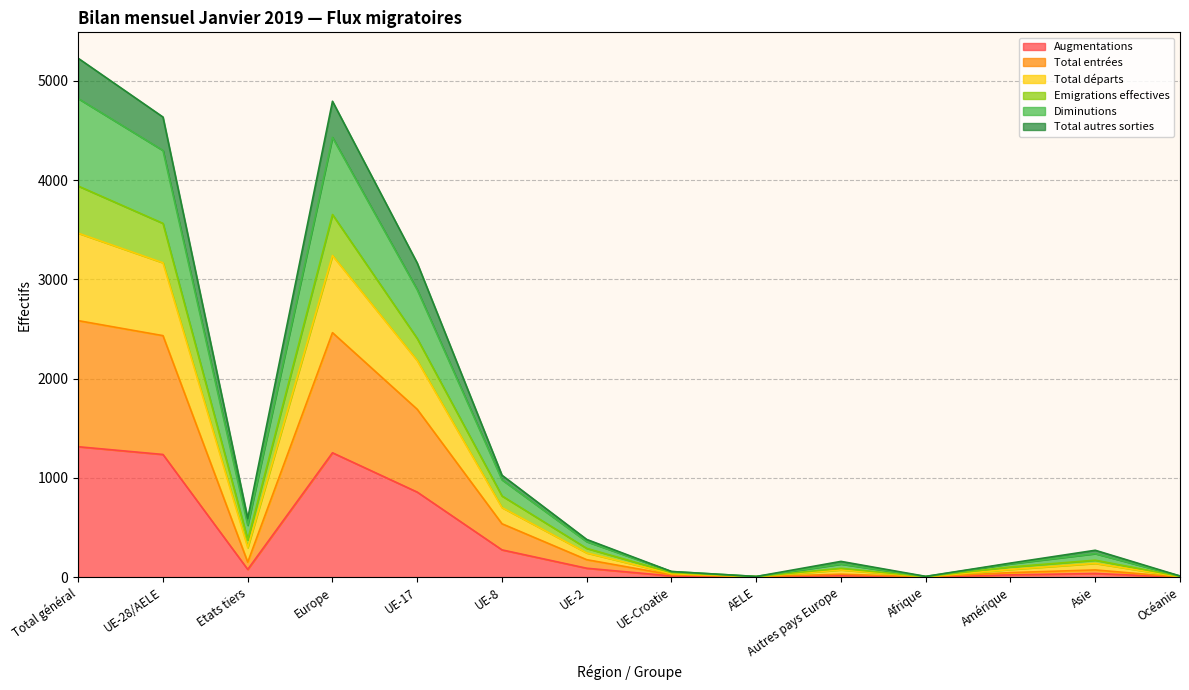

True or false: Total départs has more than 1 points higher than both neighbors.

True